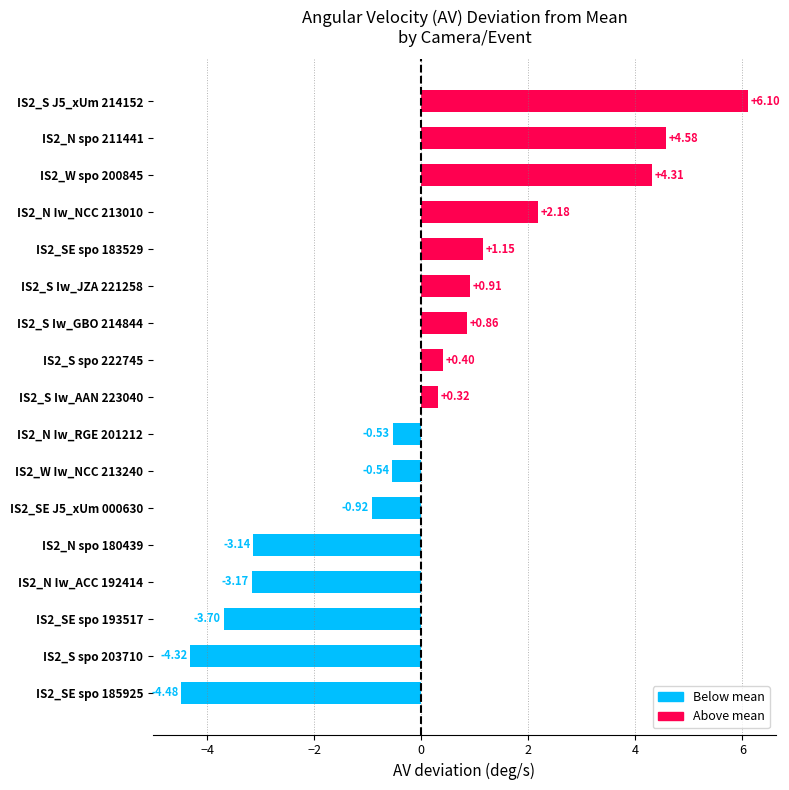

List the labels in order of value, largest first.

IS2_S J5_xUm 214152, IS2_N spo 211441, IS2_W spo 200845, IS2_N Iw_NCC 213010, IS2_SE spo 183529, IS2_S Iw_JZA 221258, IS2_S Iw_GBO 214844, IS2_S spo 222745, IS2_S Iw_AAN 223040, IS2_N Iw_RGE 201212, IS2_W Iw_NCC 213240, IS2_SE J5_xUm 000630, IS2_N spo 180439, IS2_N Iw_ACC 192414, IS2_SE spo 193517, IS2_S spo 203710, IS2_SE spo 185925